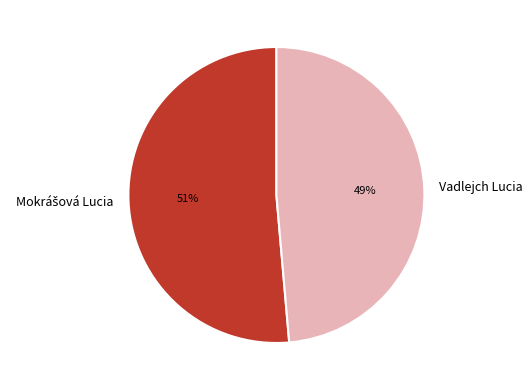

To the nearest percent, what is the average slice percentage?

50%